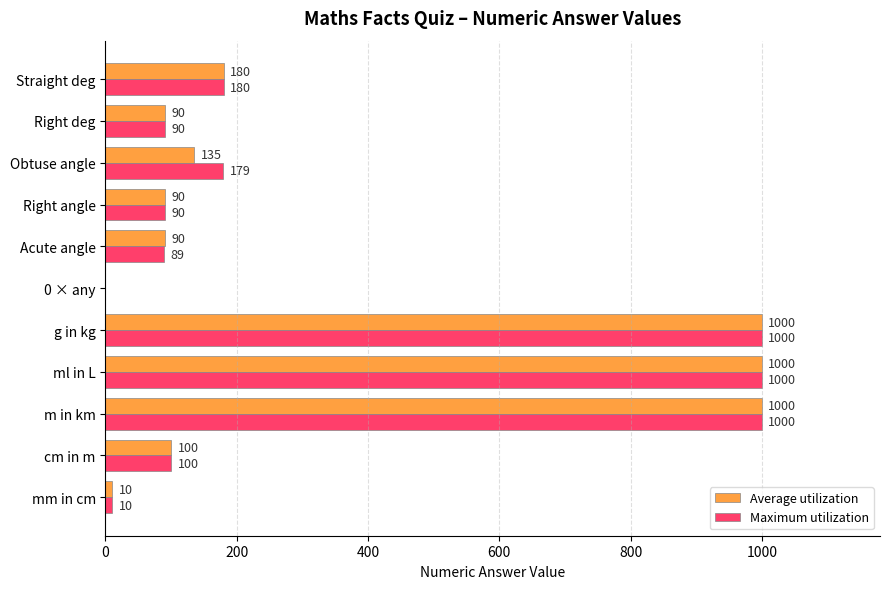

What value does the Maximum utilization series have at Right angle, to the nearest 10?

90